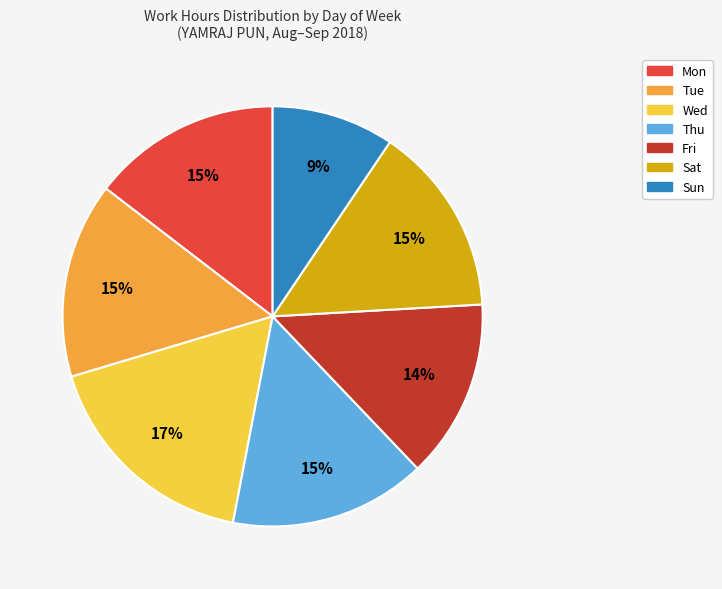

Do Thu and Fri together represent more than half of the pie?

No